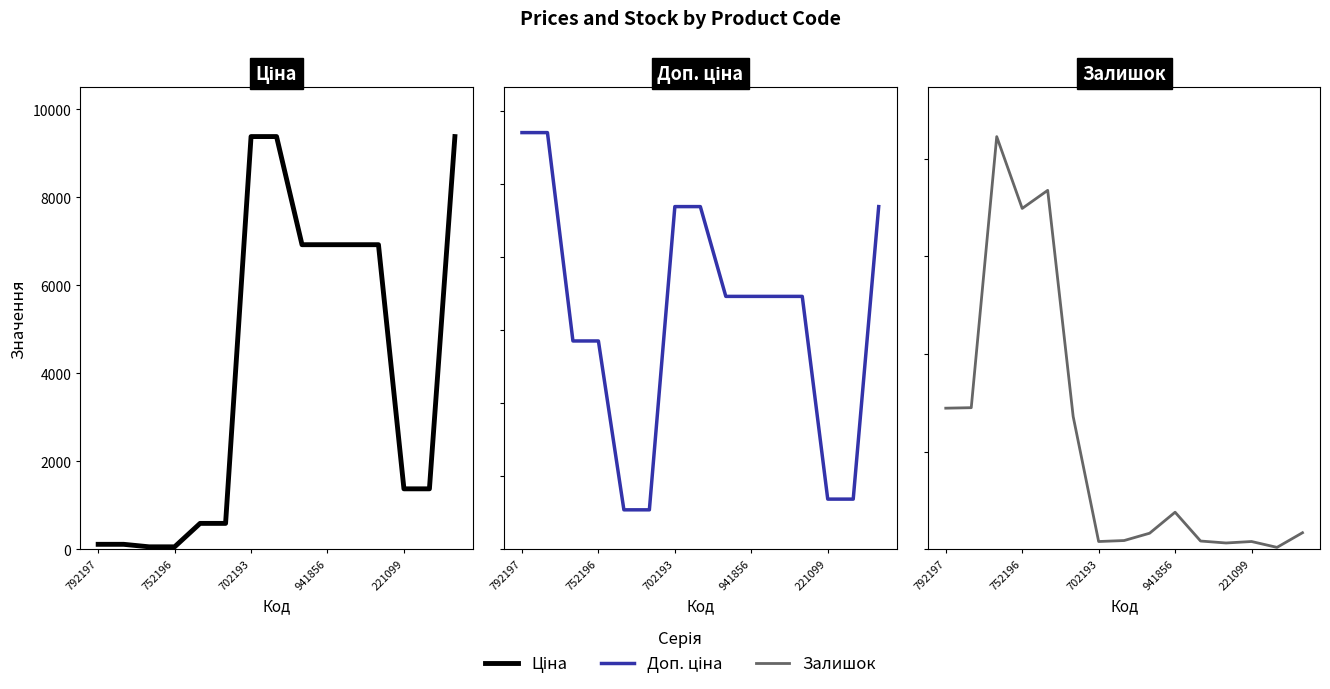

What position from the right is 941856?

6